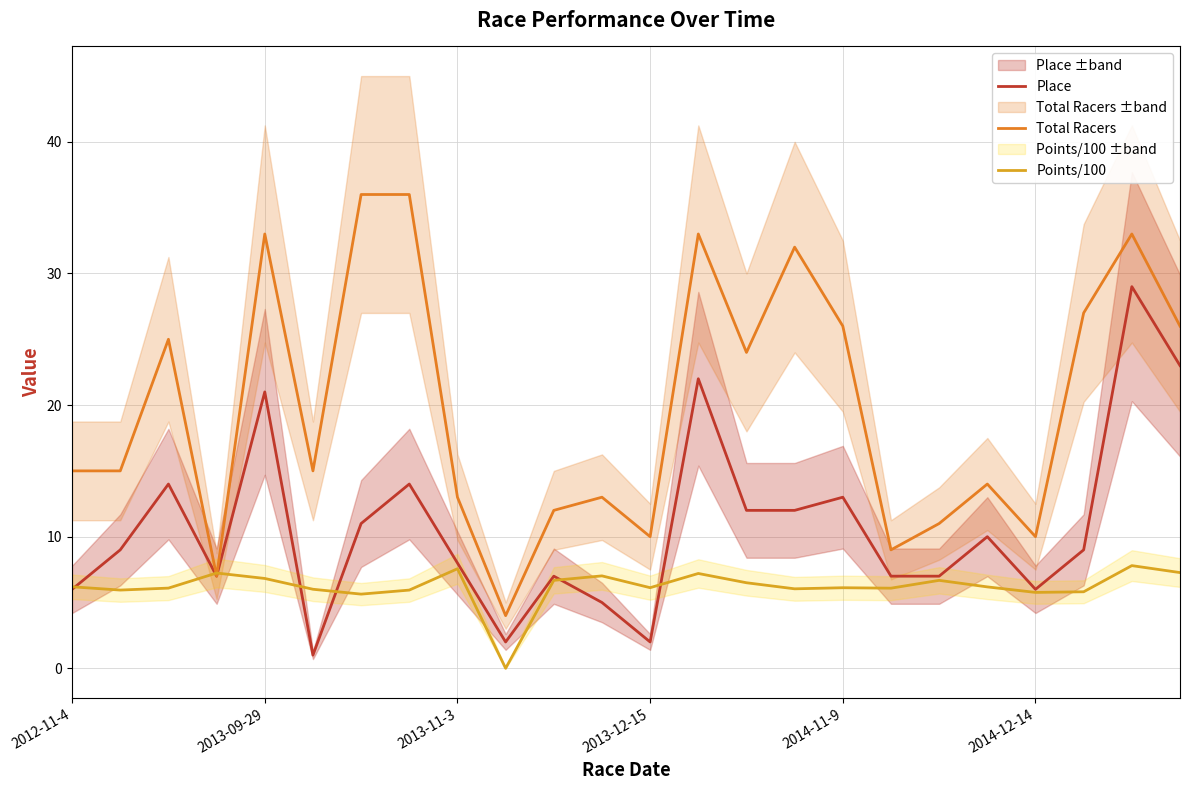

What is the highest value of the Place series?

29.0